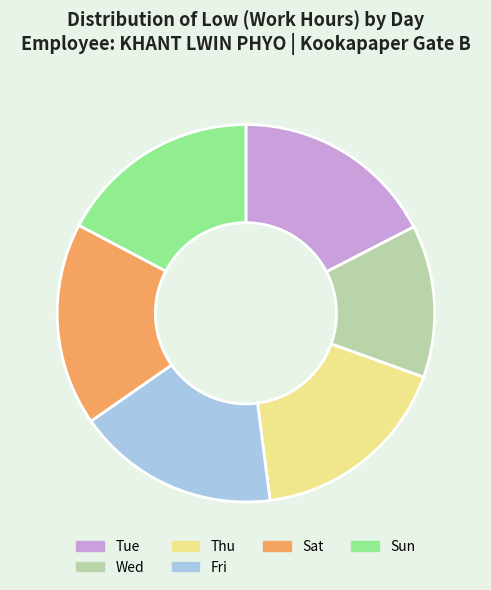

Do Sun and Wed together represent more than half of the pie?

No